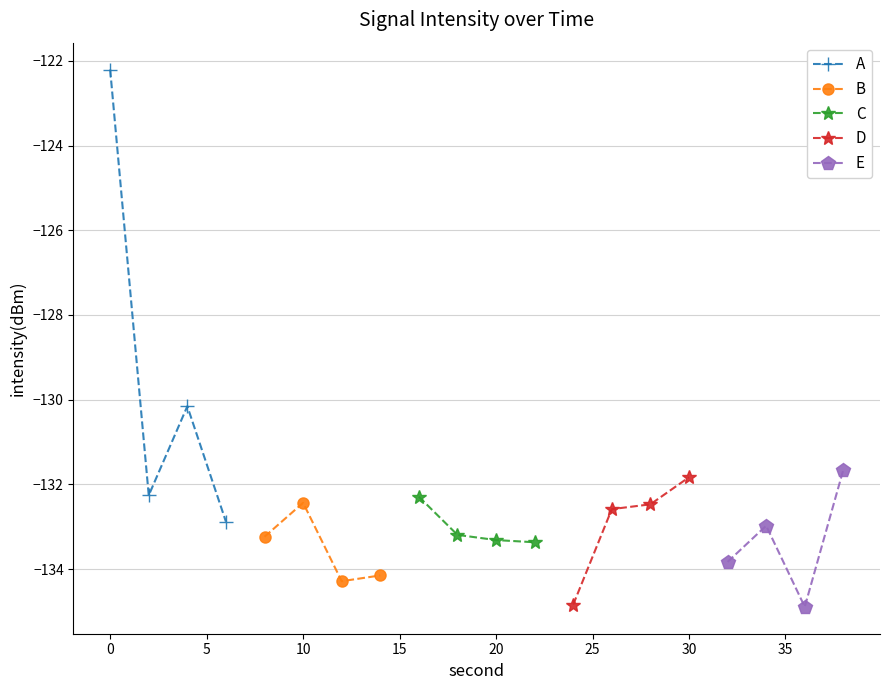

How many data points in C are less than -133?

3